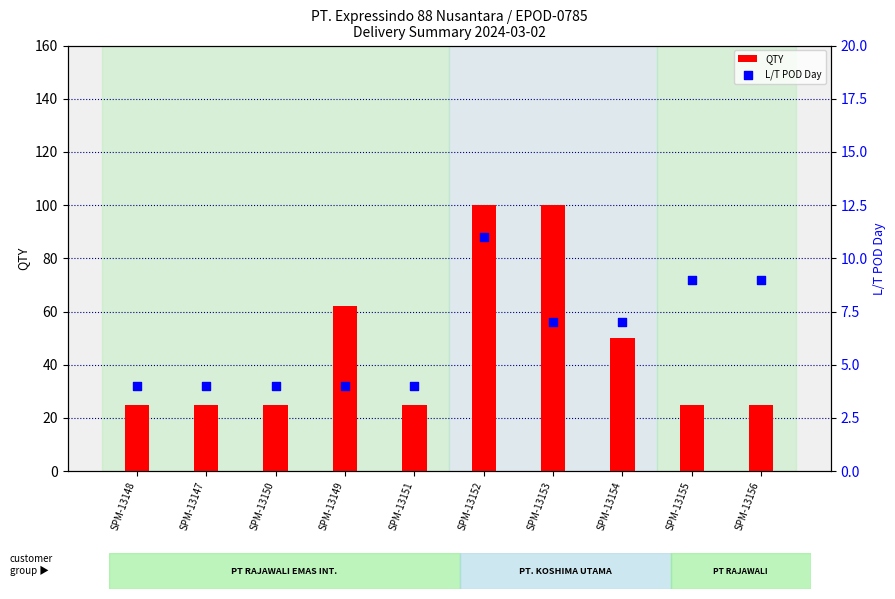

At which category is the sum across all series the highest?

SPM-13152